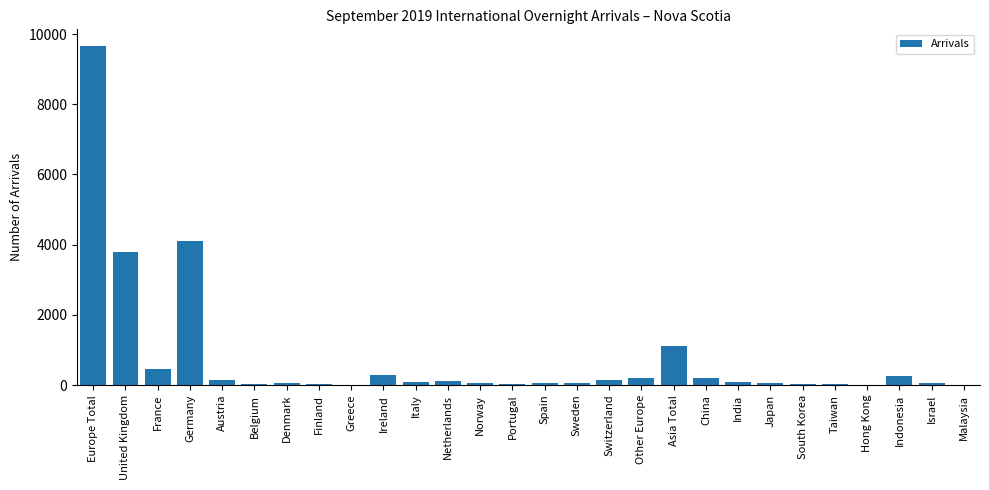

Which label corresponds to the largest value in the chart?

Europe Total